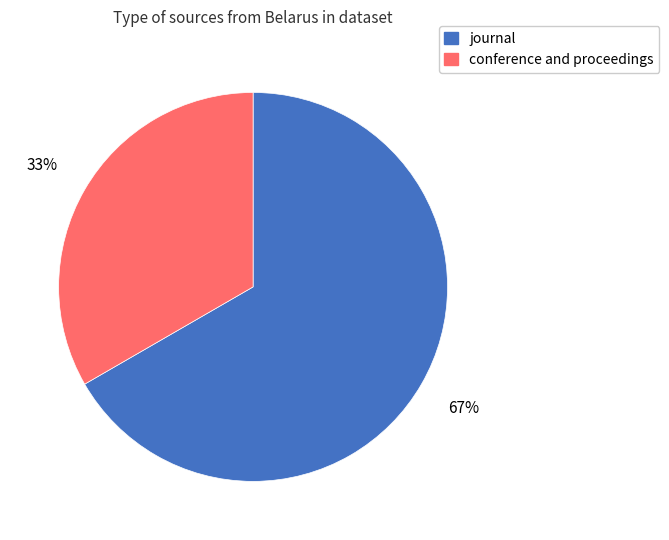

True or false: conference and proceedings accounts for 33% of the total.

True